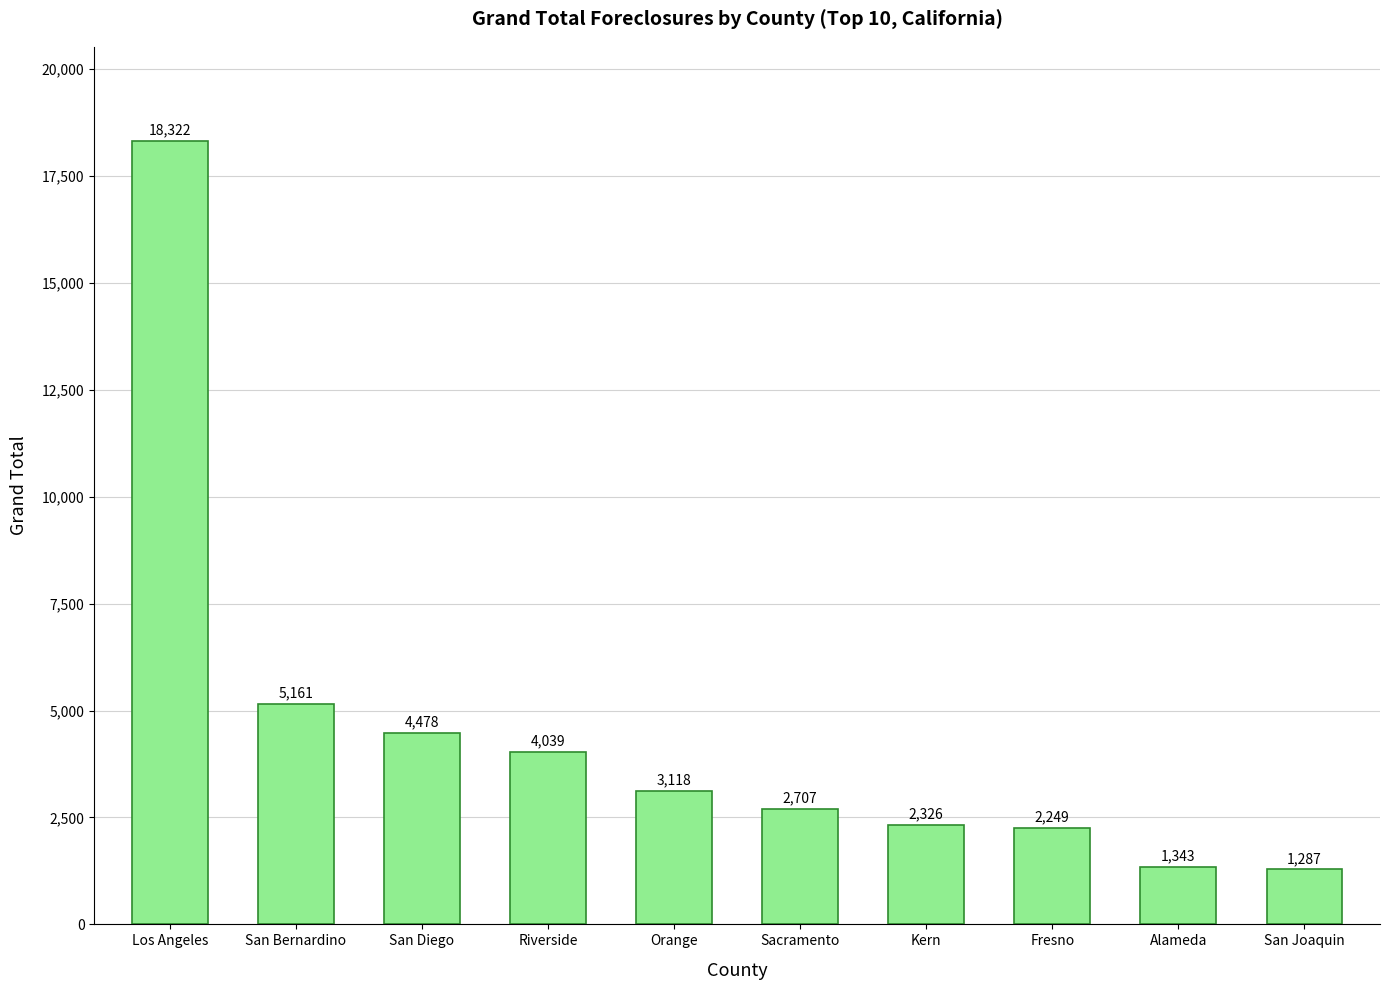

What is the value of the 4th bar from the left?

4039